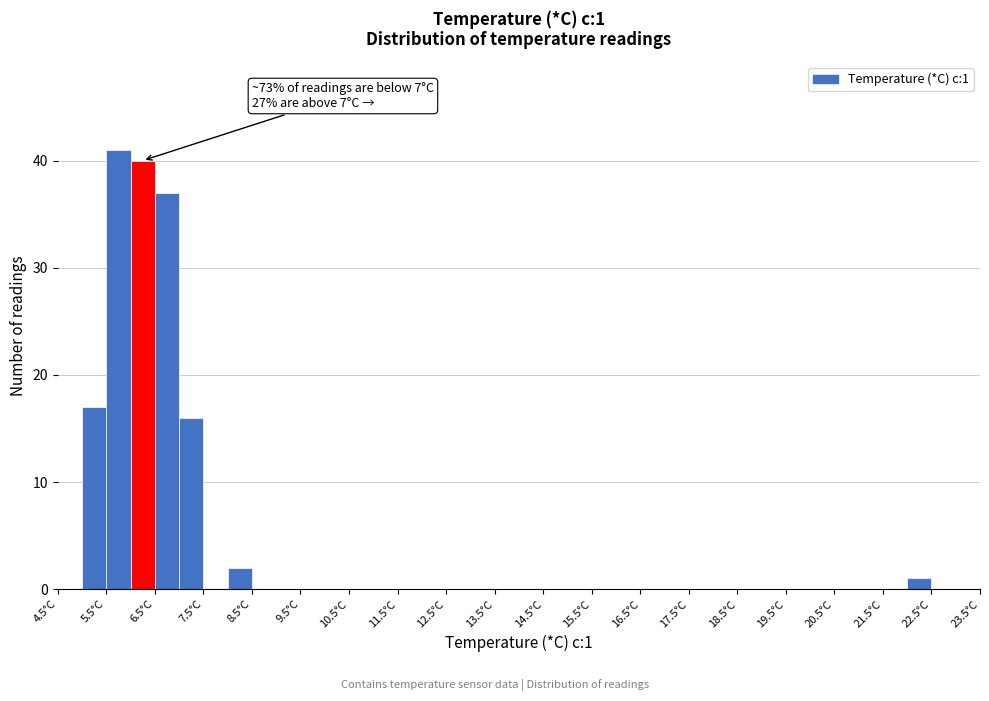

Which range on the x-axis has the tallest bar?

5.5 to 6.0